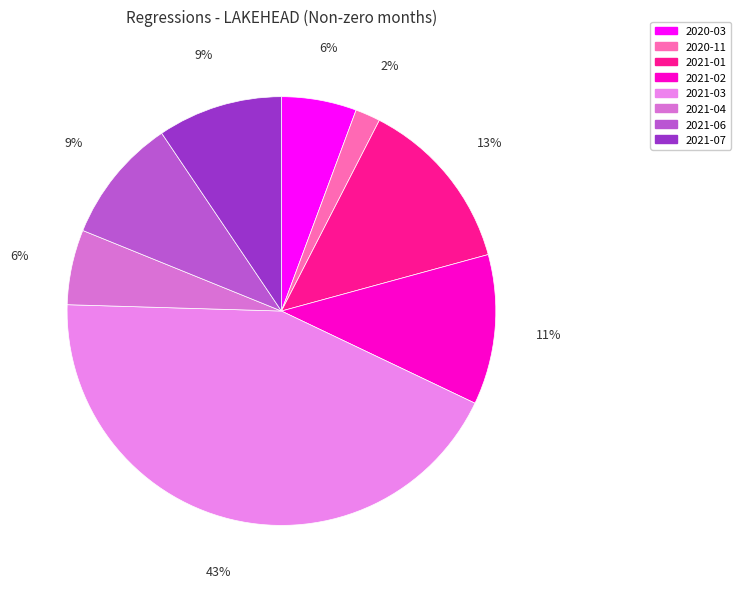

Which category has the smallest portion of the pie?

2020-11